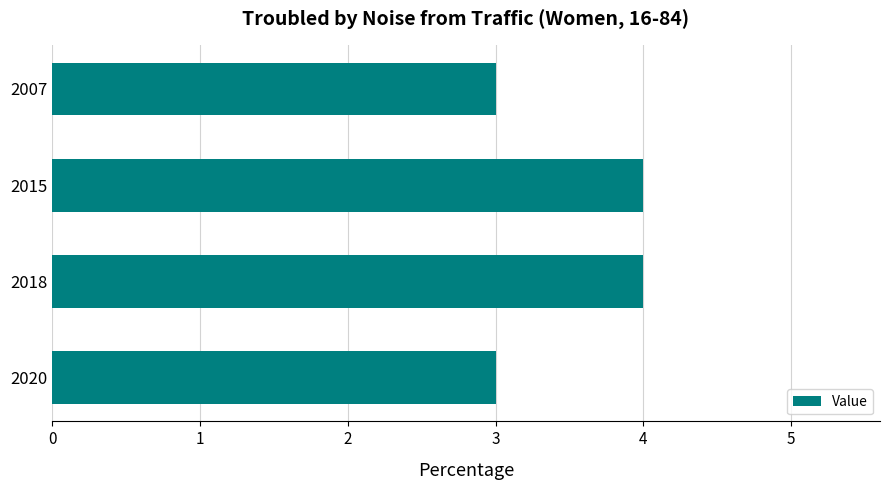

What is the sum of all values?

14